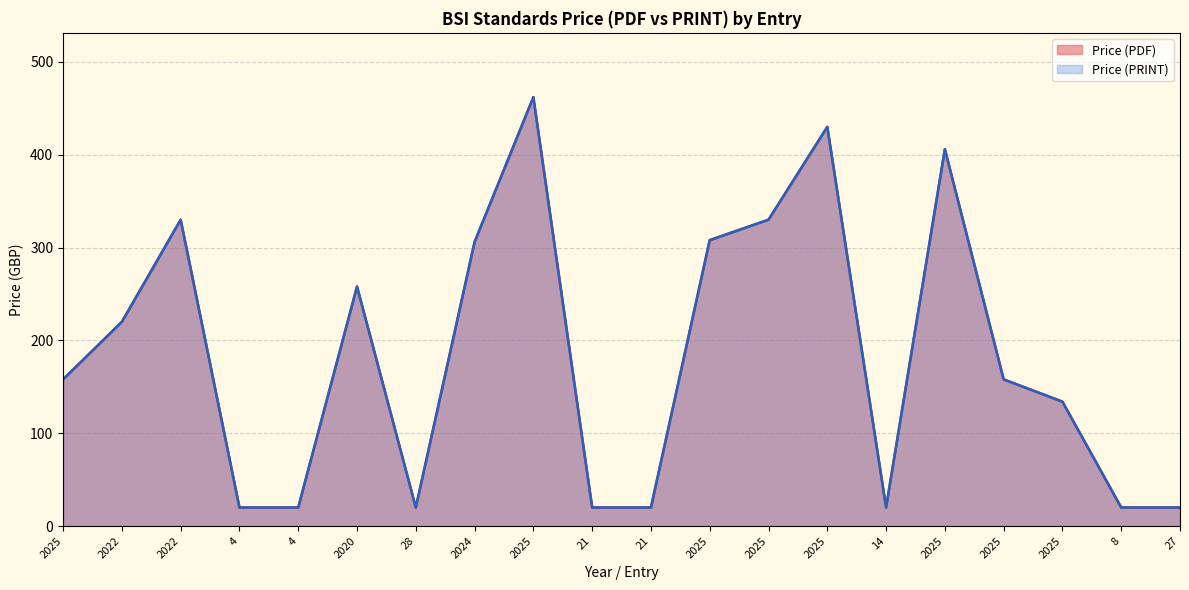

True or false: Price (PDF) and Price (PRINT) cross at least once.

False